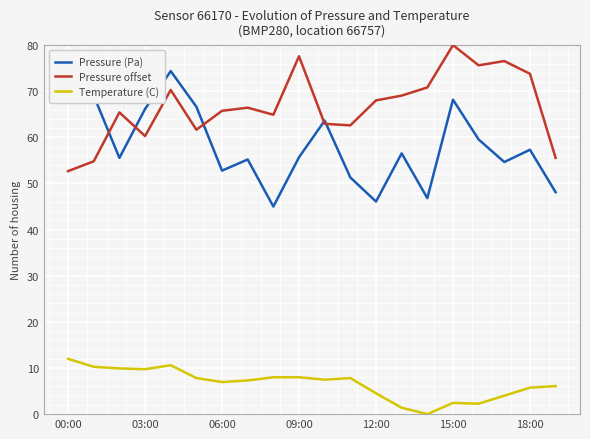

In Pressure offset, how many points are higher than both neighbors (excluding endpoints)?

6